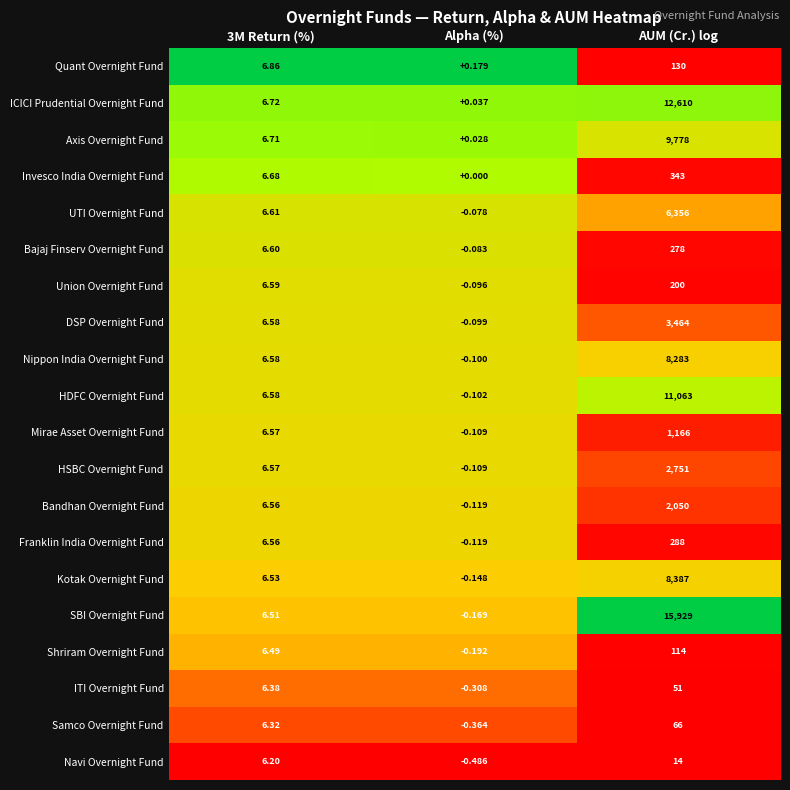

Rank the series at AUM (Cr.) log from lowest to highest value.

Navi Overnight Fund, ITI Overnight Fund, Samco Overnight Fund, Shriram Overnight Fund, Quant Overnight Fund, Union Overnight Fund, Bajaj Finserv Overnight Fund, Franklin India Overnight Fund, Invesco India Overnight Fund, Mirae Asset Overnight Fund, Bandhan Overnight Fund, HSBC Overnight Fund, DSP Overnight Fund, UTI Overnight Fund, Nippon India Overnight Fund, Kotak Overnight Fund, Axis Overnight Fund, HDFC Overnight Fund, ICICI Prudential Overnight Fund, SBI Overnight Fund